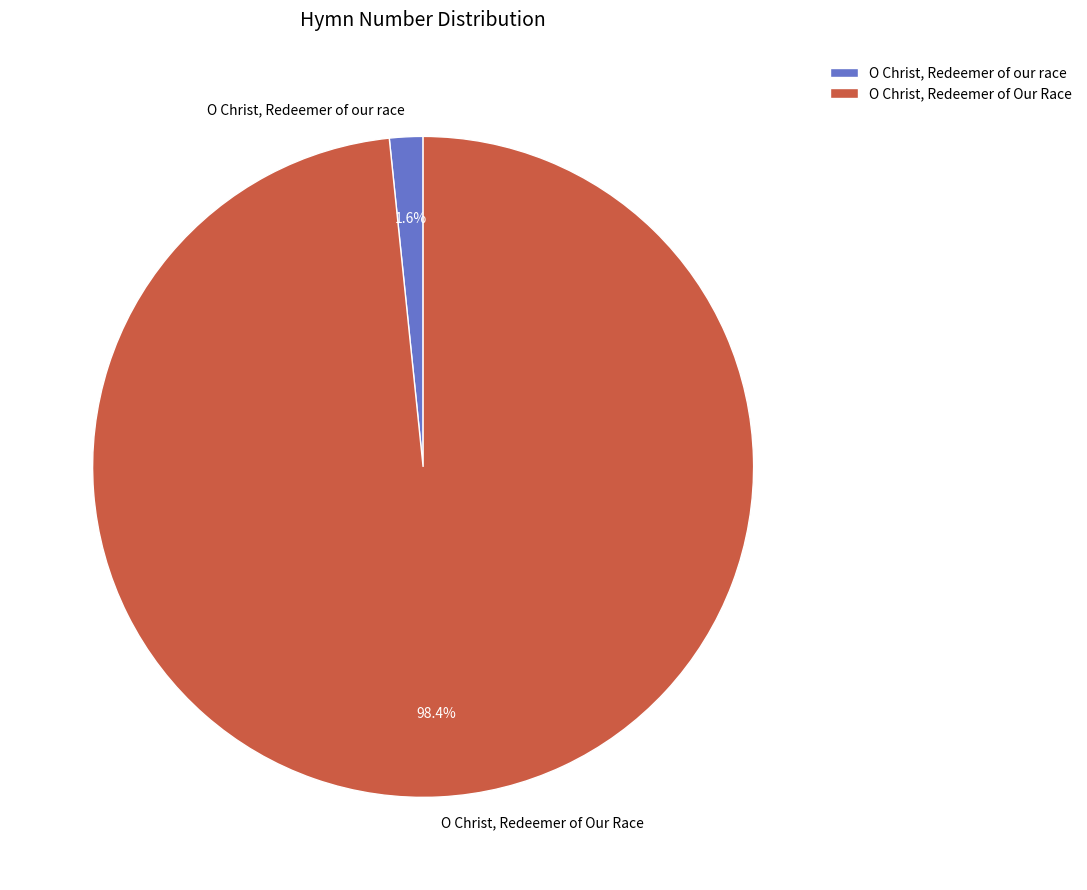

Between O Christ, Redeemer of Our Race and O Christ, Redeemer of our race, which is larger?

O Christ, Redeemer of Our Race